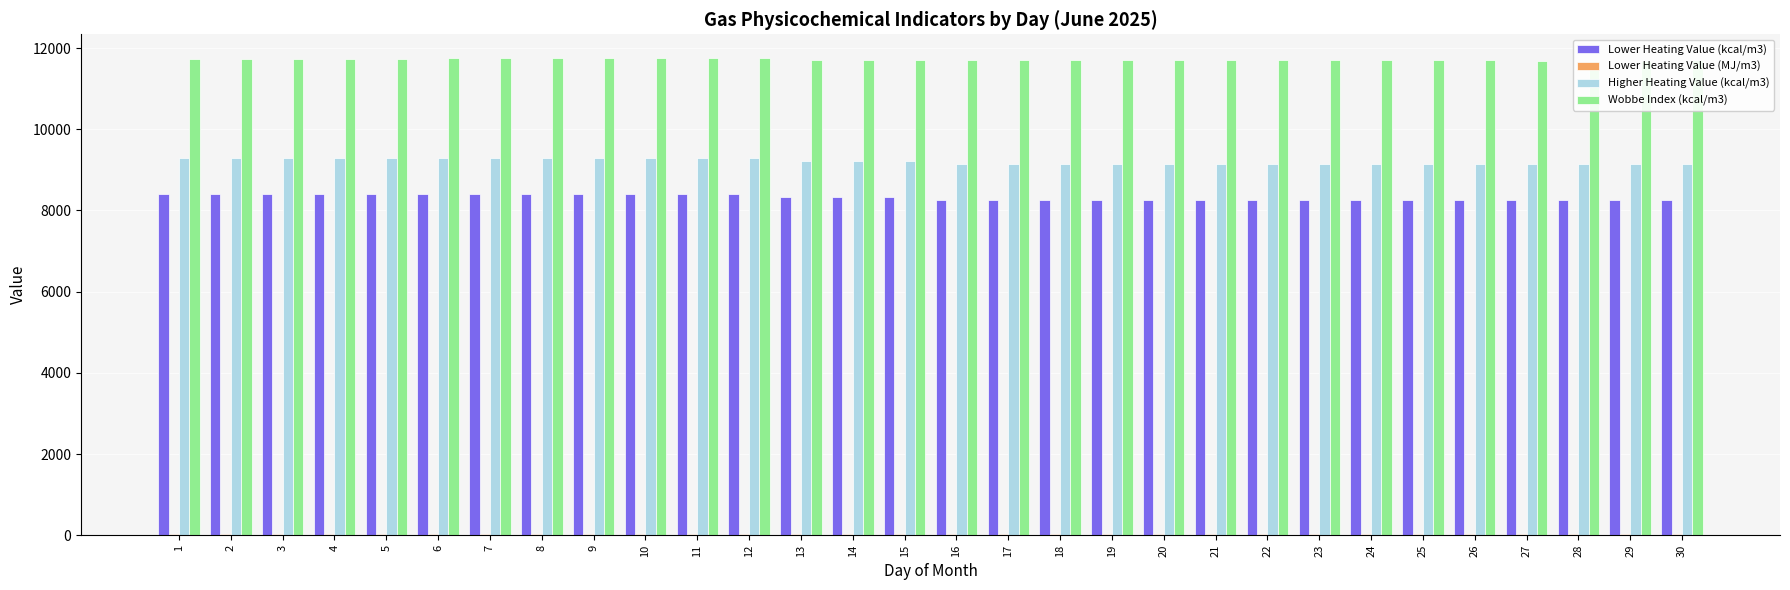

How many bars are there in total?

120